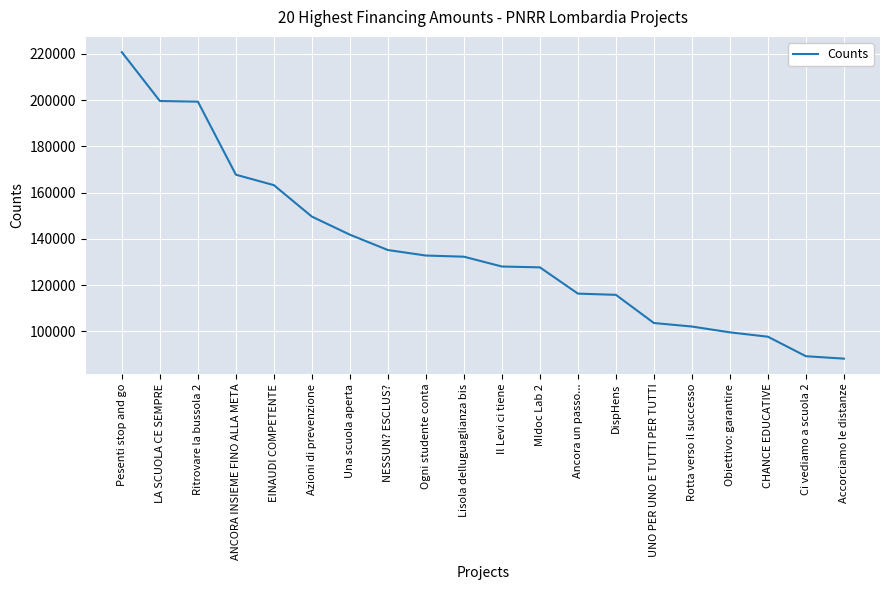

Read the value at CHANCE EDUCATIVE.

97694.9